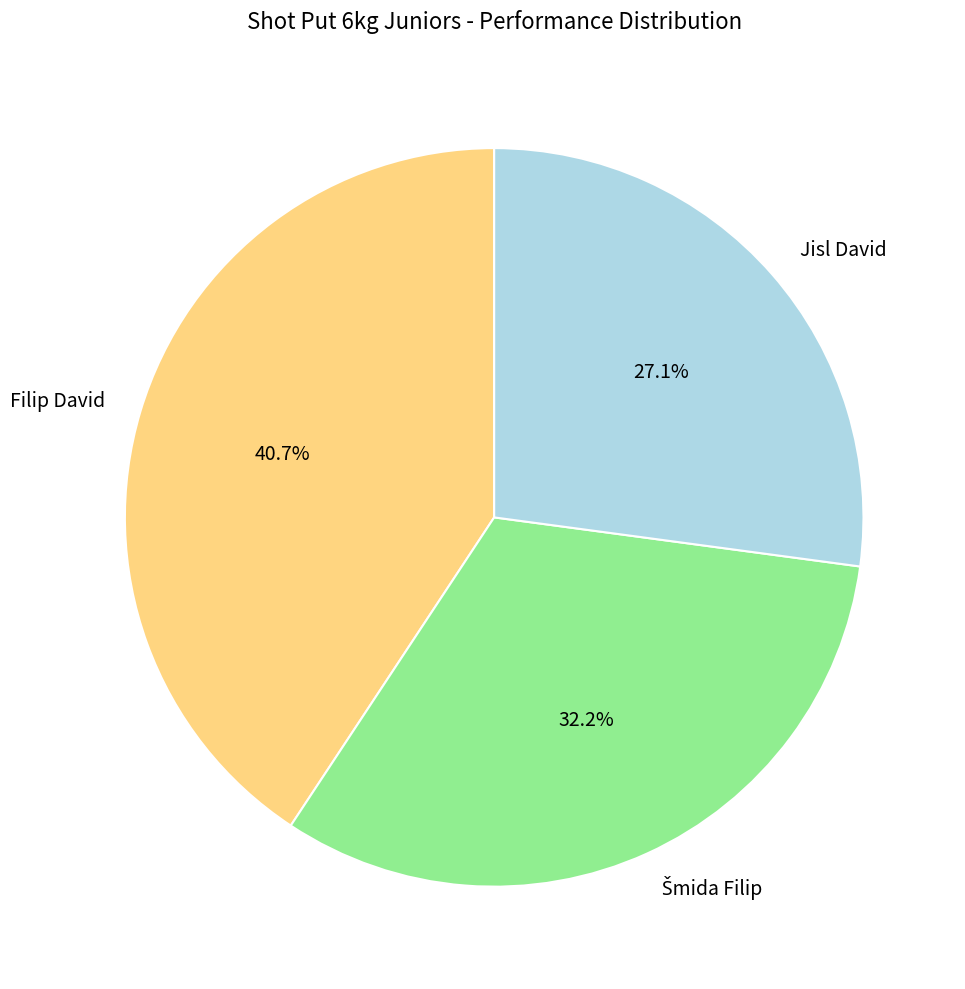

Is the sum of Jisl David and Filip David greater than half?

Yes